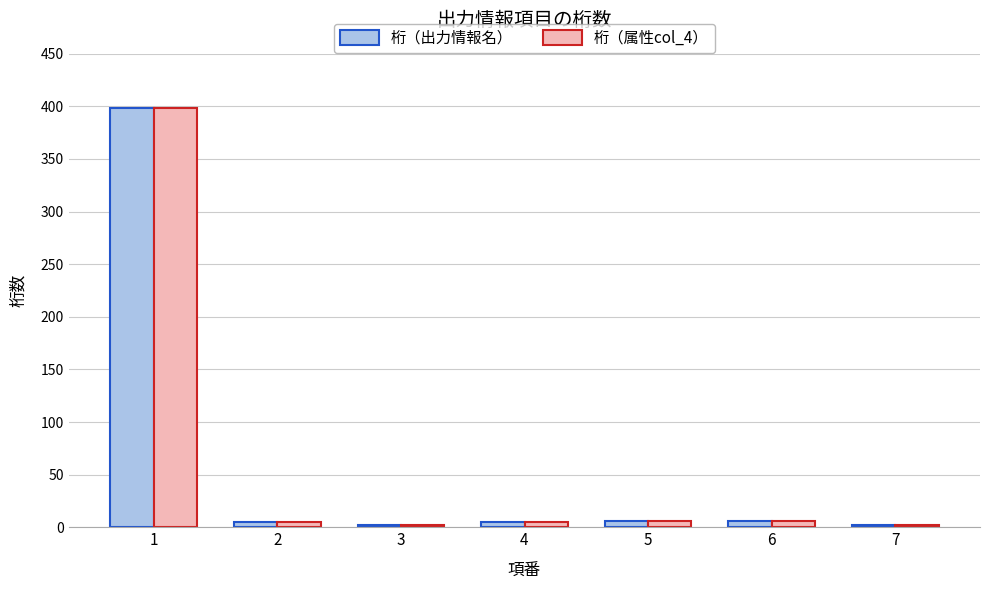

At which label does 桁（出力情報名） first exceed 5?

1